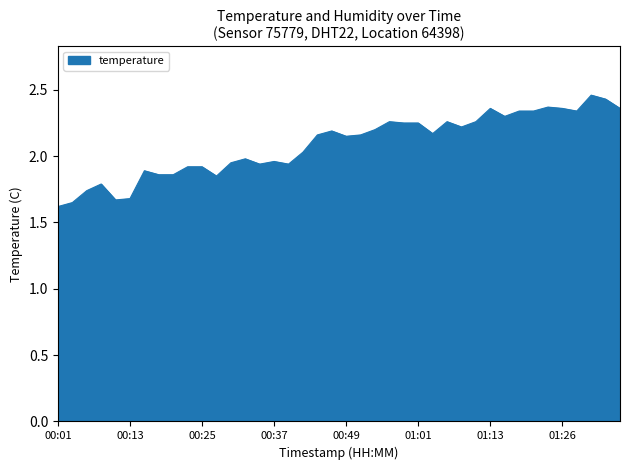

What is the difference between the maximum and minimum values?

0.8